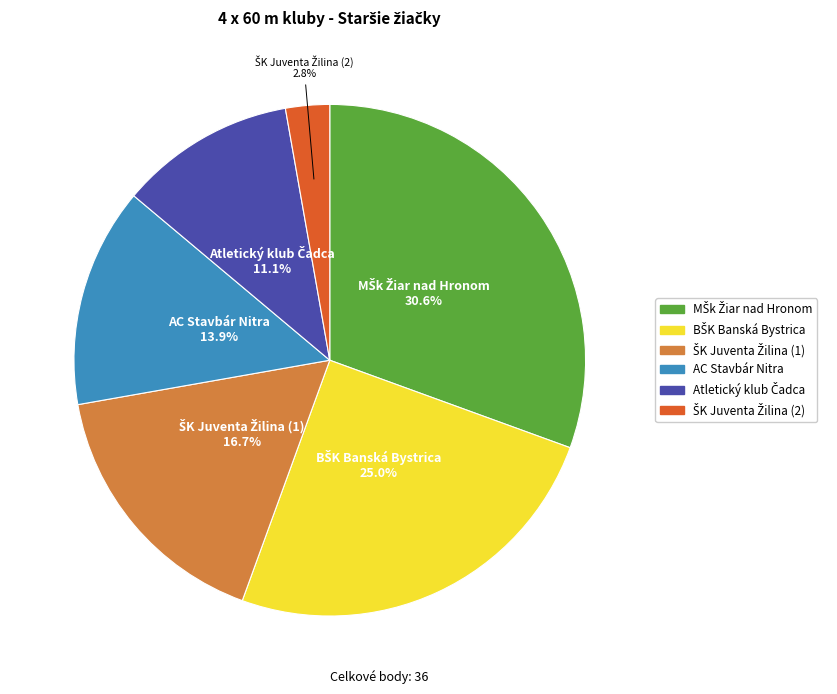

Does any single category account for the majority?

No